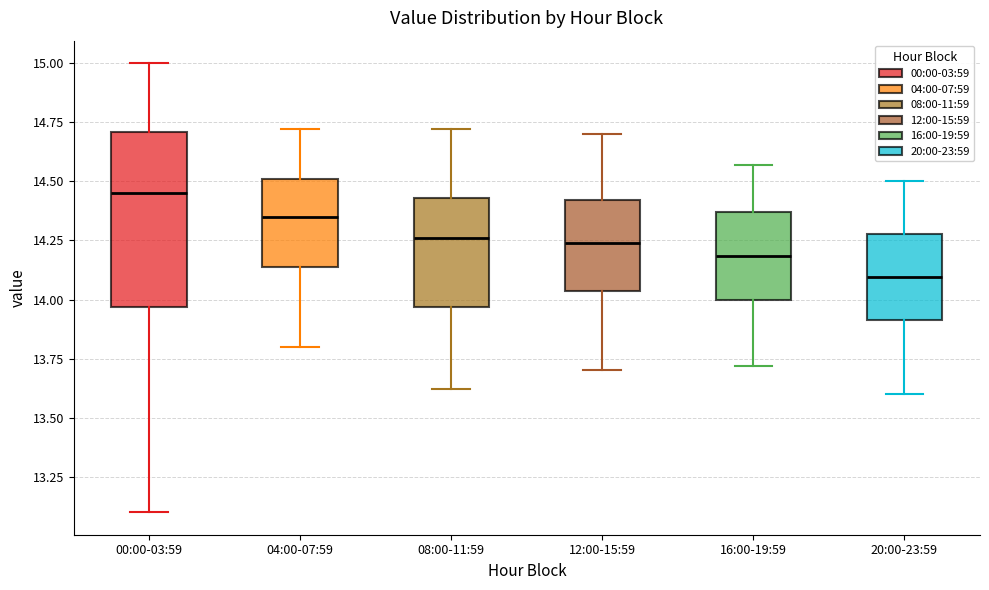

Which box's median line is the highest?

00:00-03:59